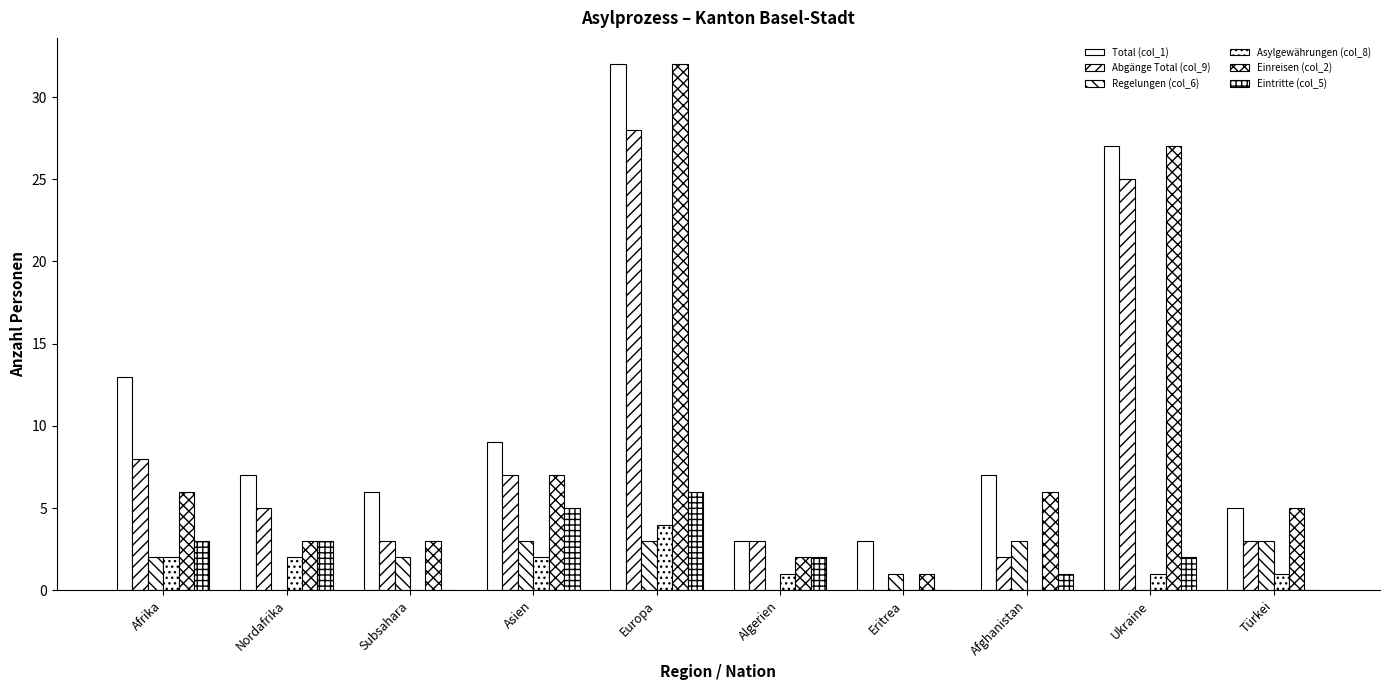

True or false: Regelungen (col_6) has a value of 1 at Türkei.

False